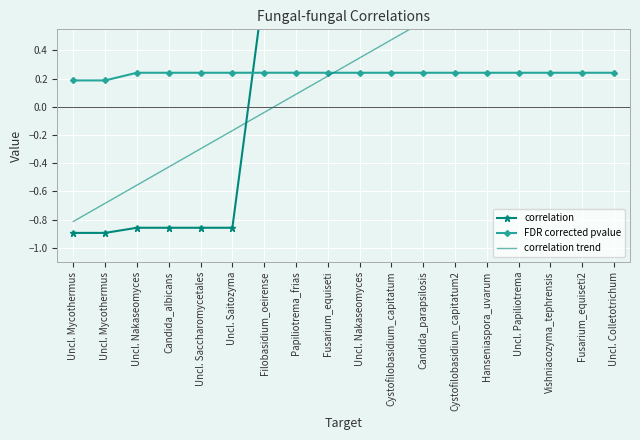

What is the sum of the FDR corrected pvalue values at Uncl. Saitozyma and Filobasidium_oeirense?

0.5